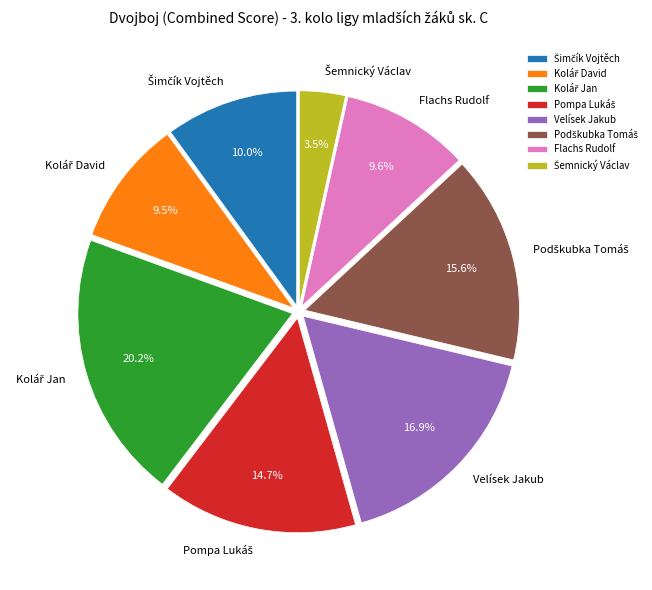

Is there a majority slice in this chart?

No